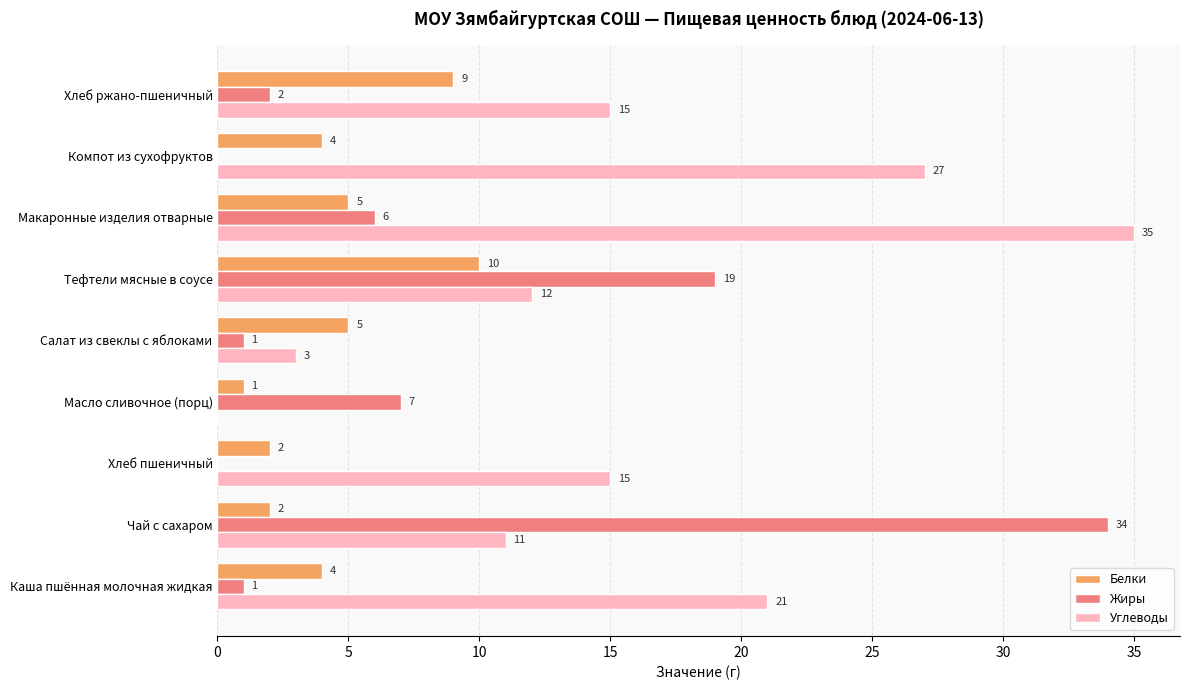

Is it true that Белки equals 2 at Чай с сахаром?

True